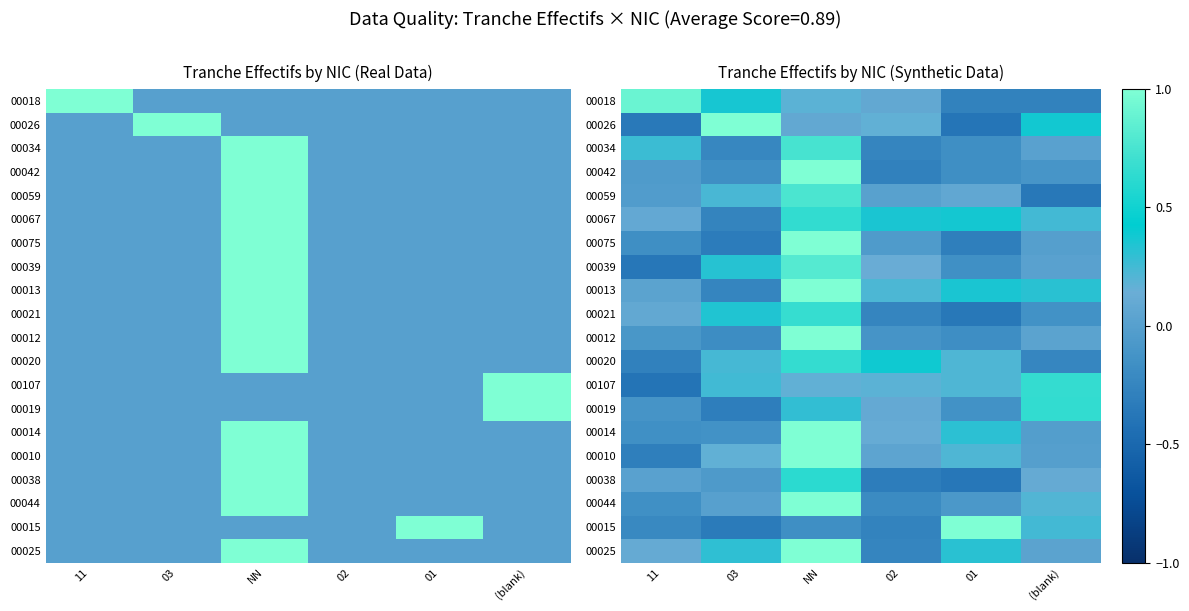

At which category does the chart reach its peak across all series?

03